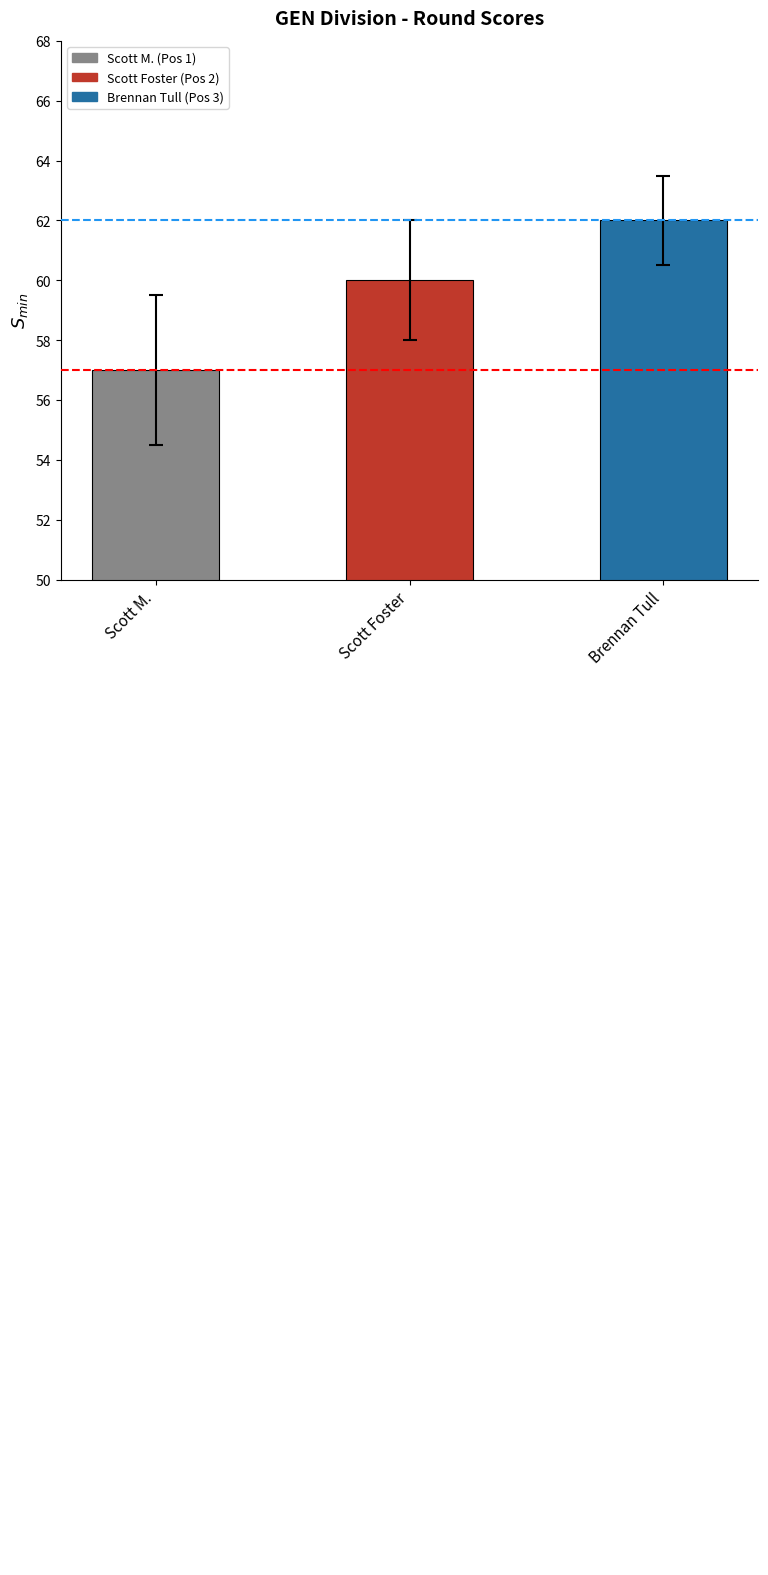

Which label corresponds to the smallest value in the chart?

Scott M.